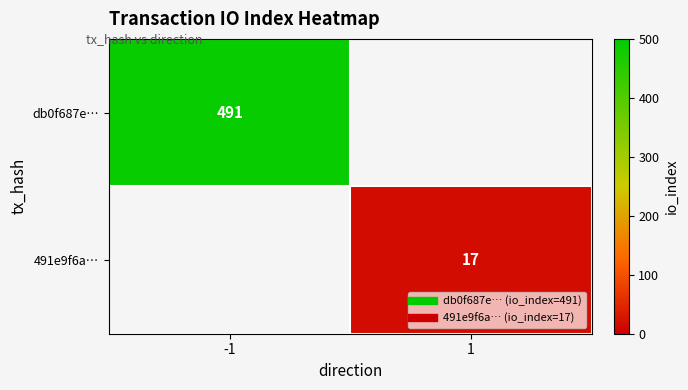

Rank the categories by db0f687e… value from lowest to highest.

-1, 1